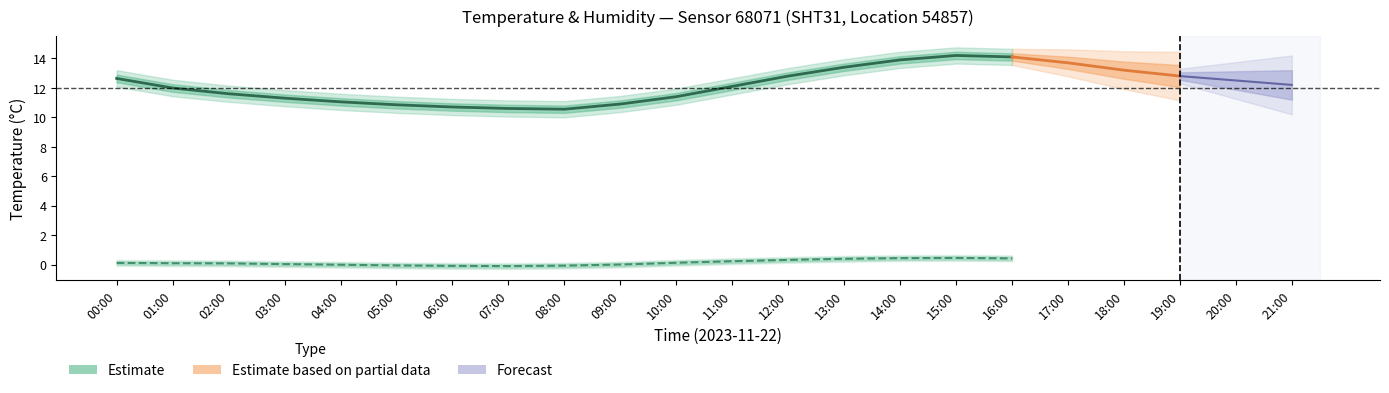

Where does the data first go above 11?

00:00